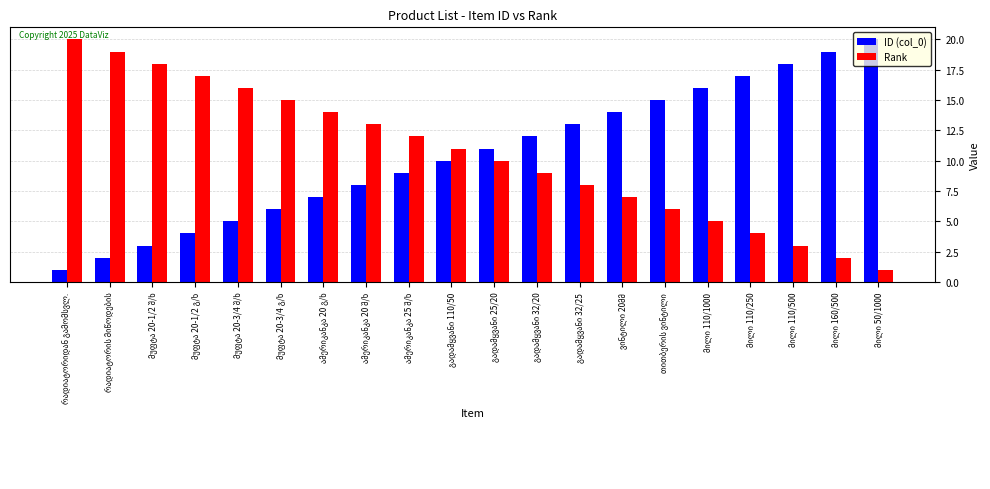

What is the maximum value for ID (col_0)?

20